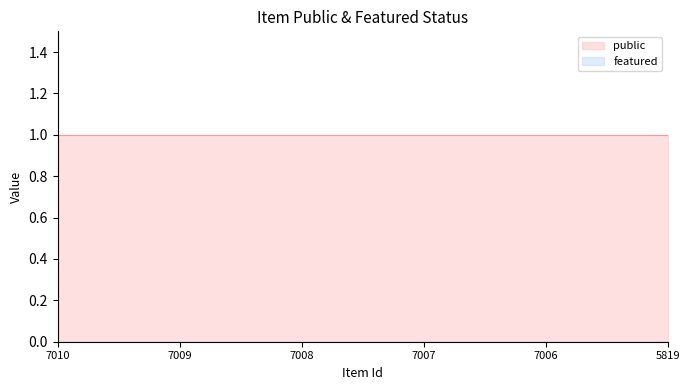

What are all the series names shown in the legend?

public, featured